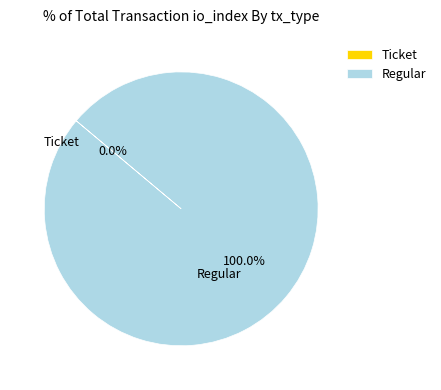

True or false: Ticket accounts for 0% of the total.

True